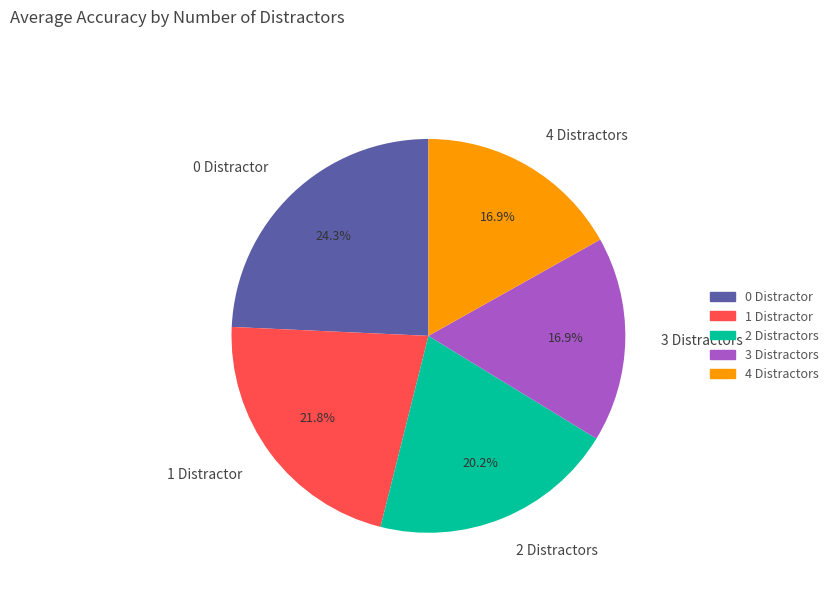

Is it true that 4 Distractors is 17% of the pie?

True